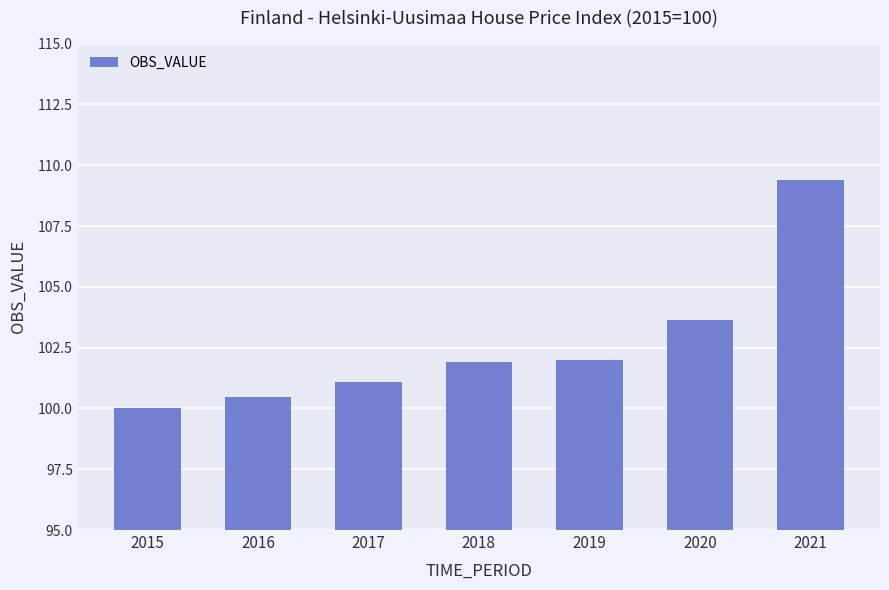

Where is the data nearest to the value 104?

2020